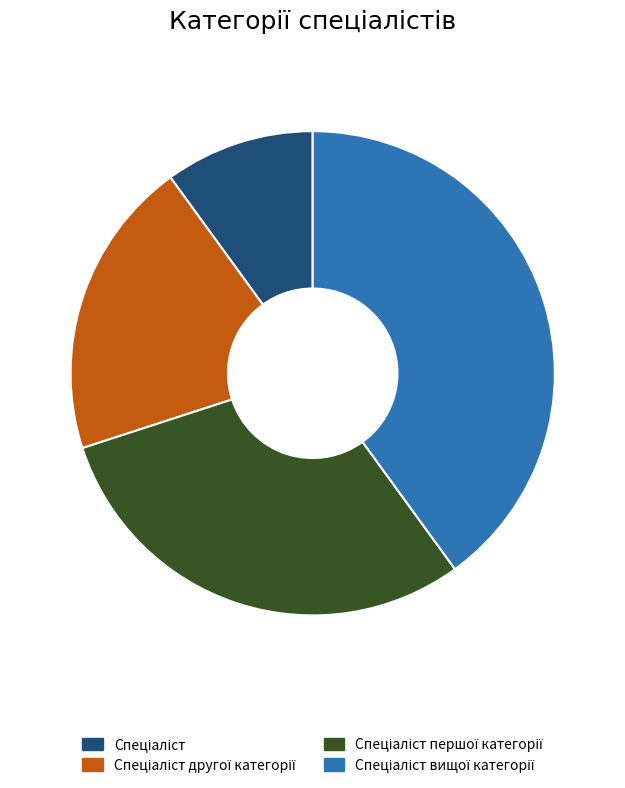

Is there any slice that represents more than half of the pie?

No